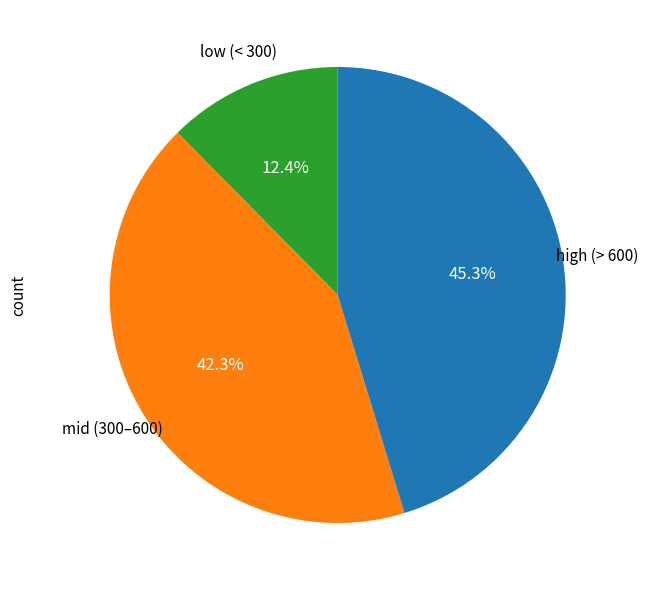

Does any single category account for the majority?

No